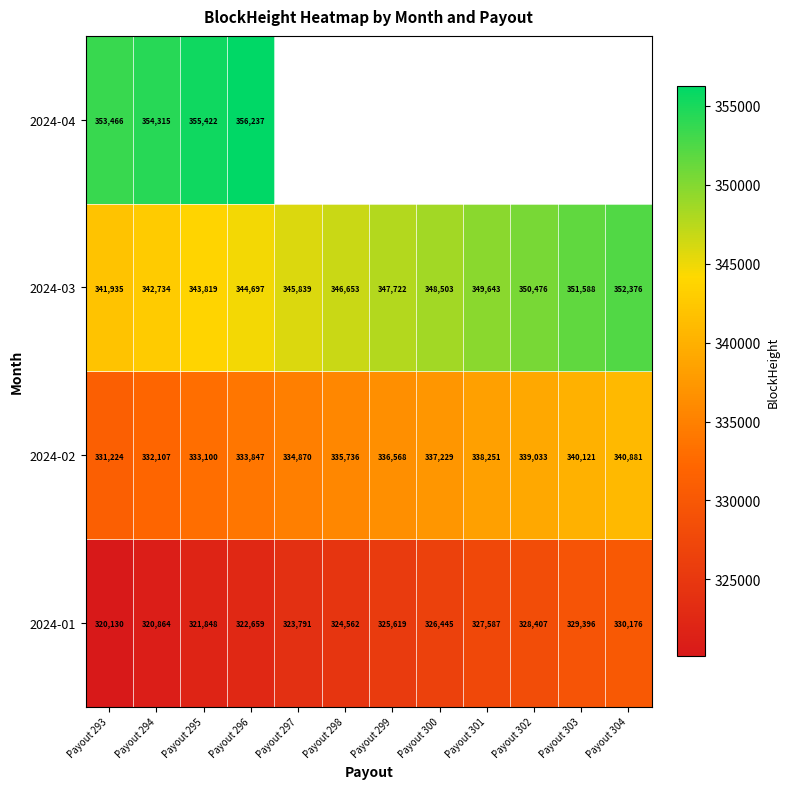

At which label does 2024-02 reach its minimum?

Payout 293